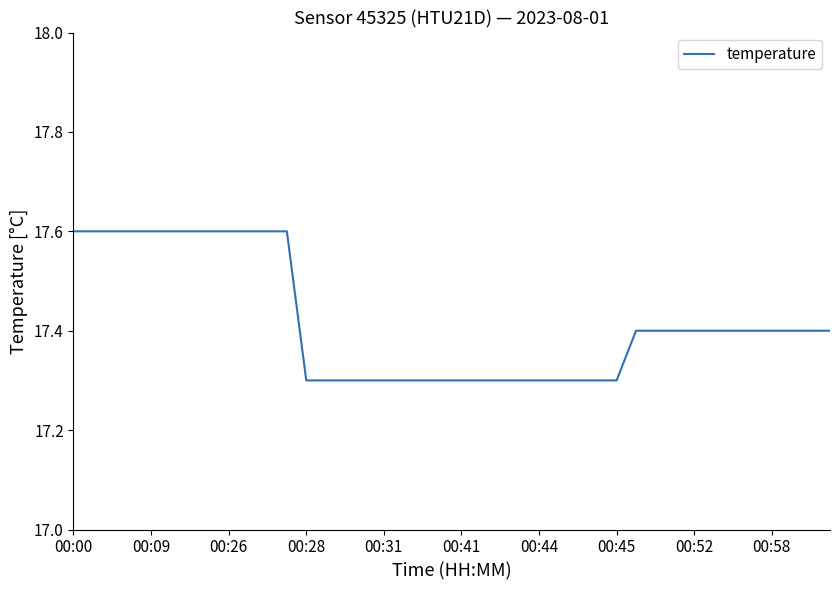

What is the minimum value shown in the chart?

17.3